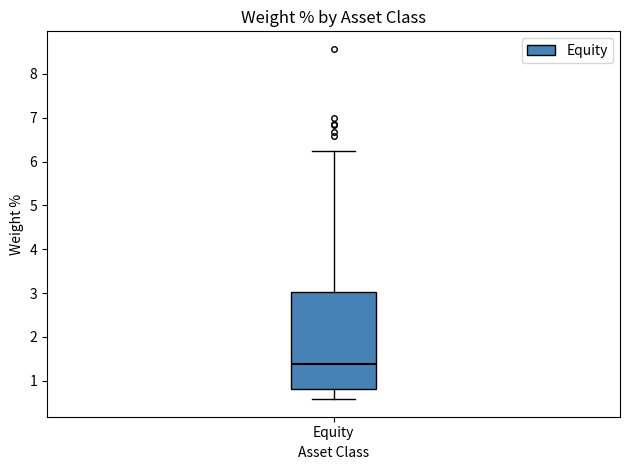

Read this box plot against the y-axis: the position of the median line, the range covered by the box, and the ends of both whiskers. The values are not printed on the chart, so give them approximately, as read against the axis.

median 1.4, box 0.8 to 3.0, whiskers 0.6 to 6.3